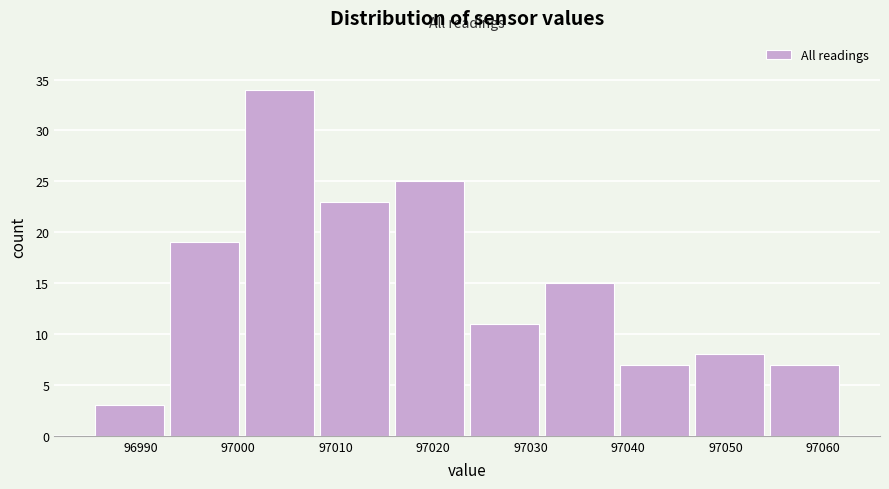

Reading left to right, list every bar in this chart as the range it spans on the x-axis followed by its height. Neither the bar edges nor the heights are printed on the chart, so give them approximately, as read against the axes.

96985.0 to 96992.7: 3
96992.7 to 97000.4: 19
97000.4 to 97008.1: 34
97008.1 to 97015.8: 23
97015.8 to 97023.5: 25
97023.5 to 97031.2: 11
97031.2 to 97038.9: 15
97038.9 to 97046.6: 7
97046.6 to 97054.3: 8
97054.3 to 97062.0: 7